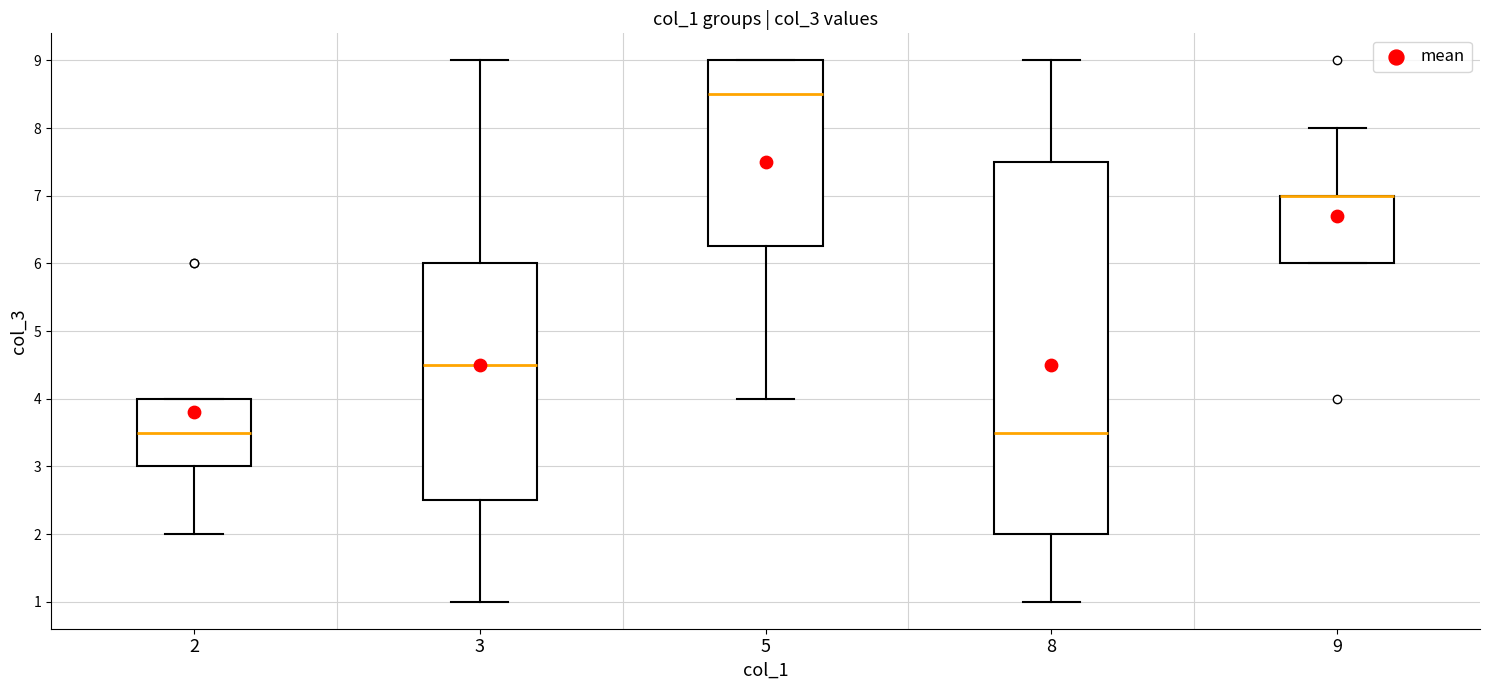

Reading left to right, read every box against the y-axis: the position of its median line, the range the box covers, and the ends of its whiskers. The values are not printed on the chart, so give them approximately, as read against the axis.

2: median 3.5, box 3.0 to 4.0, whiskers 2.0 to 4.0
3: median 4.5, box 2.5 to 6.0, whiskers 1.0 to 9.0
5: median 8.5, box 6.3 to 9.0, whiskers 4.0 to 9.0
8: median 3.5, box 2.0 to 7.5, whiskers 1.0 to 9.0
9: median 7.0 (drawn on the box's upper edge), box 6.0 to 7.0, whiskers 6.0 to 8.0